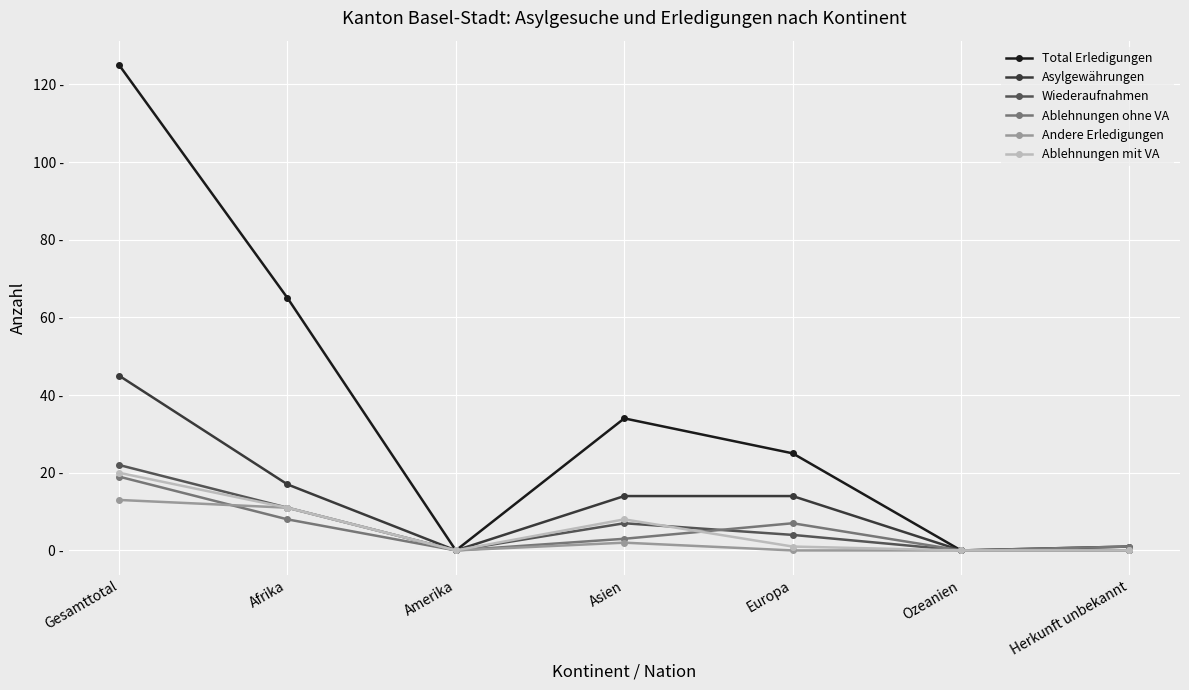

Does the chart have visible grid lines?

Yes